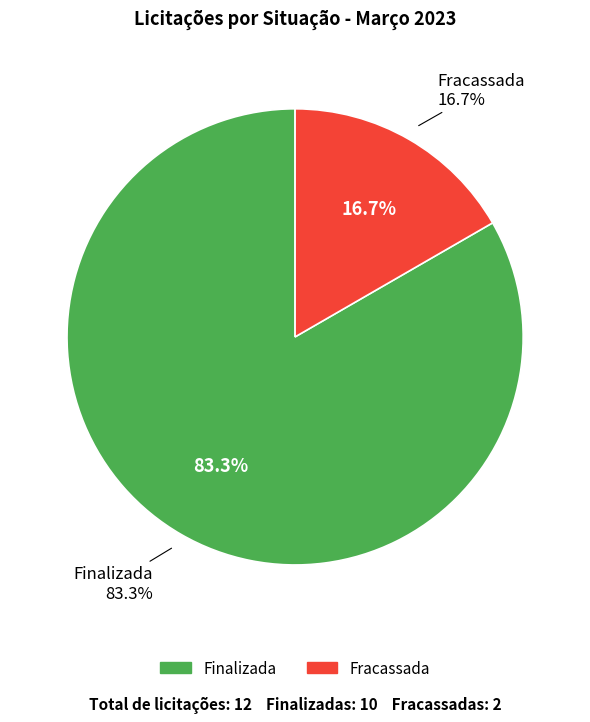

Which slice represents more than half of the pie?

Finalizada